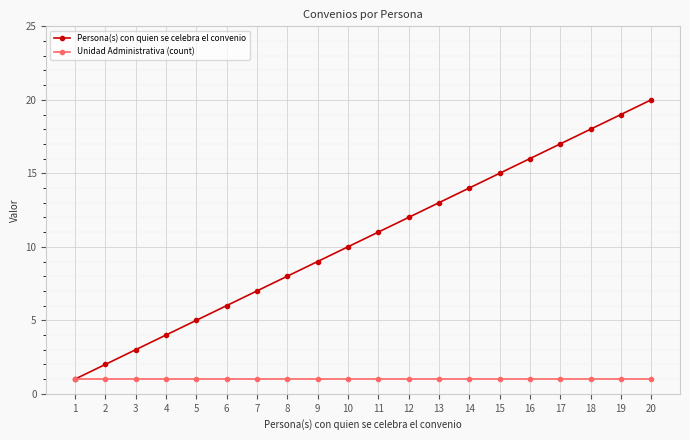

Which series has the largest range (max minus min)?

Persona(s) con quien se celebra el convenio